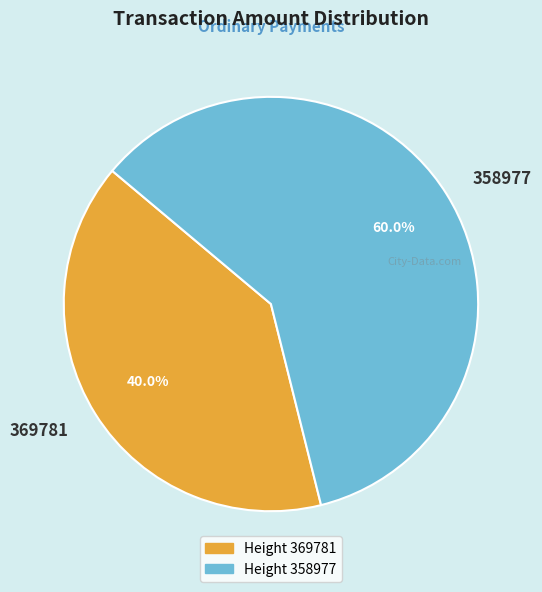

What is the smallest slice in the pie chart?

369781